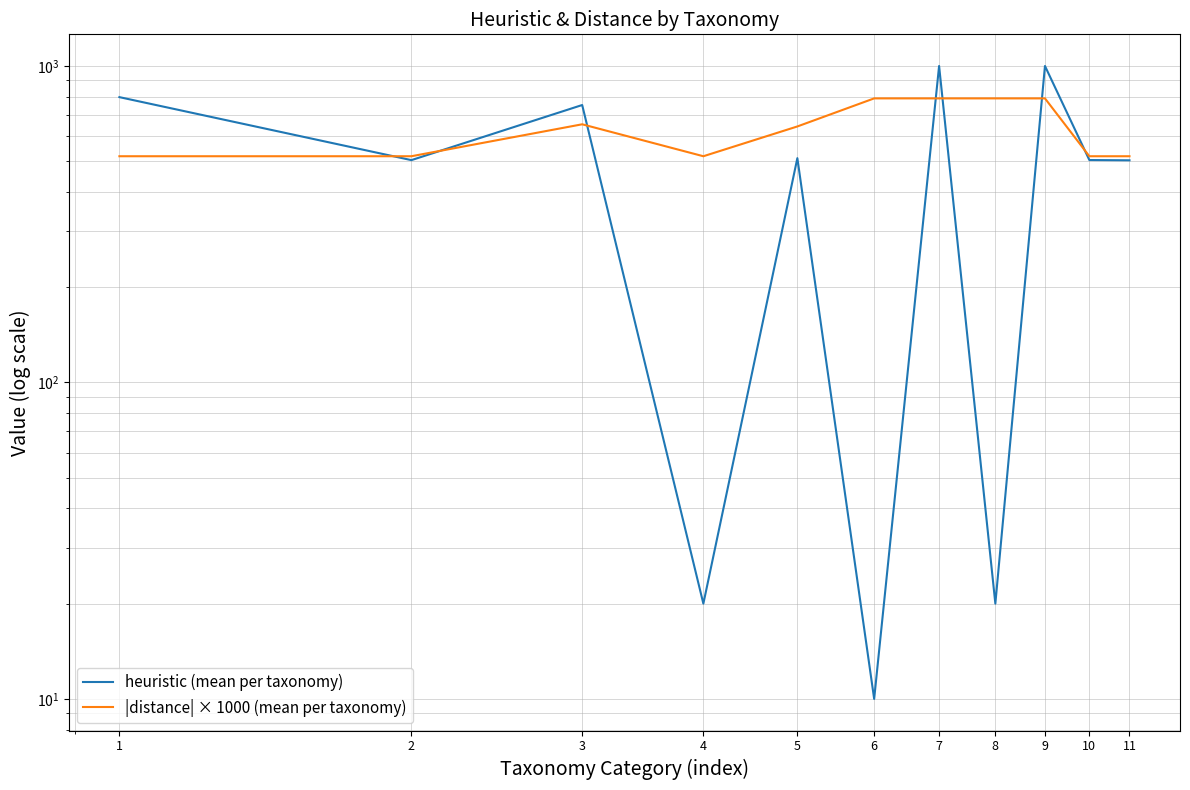

Which category has the lowest value across all series?

6